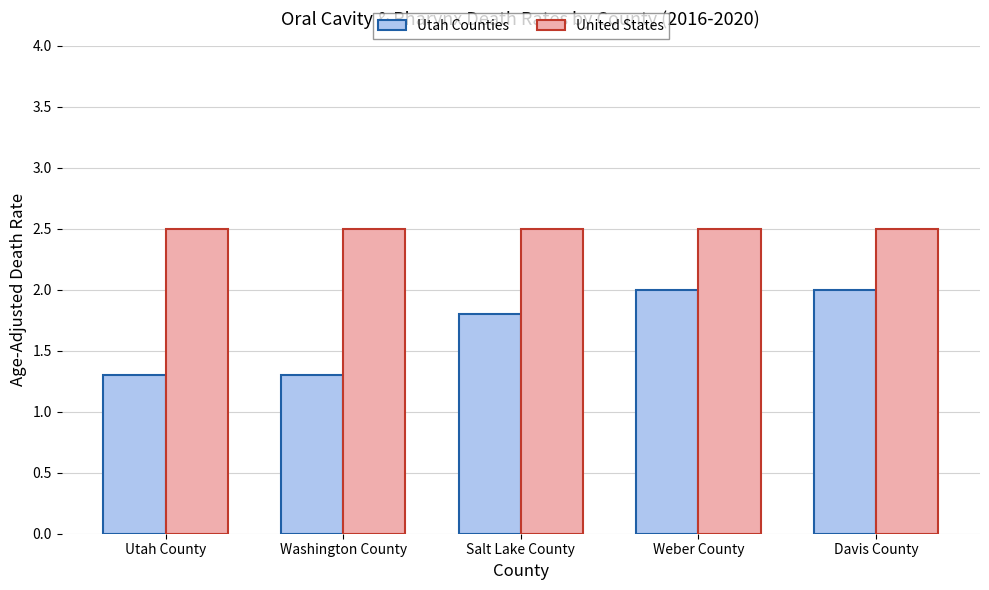

What value does the United States series have at Davis County?

2.5